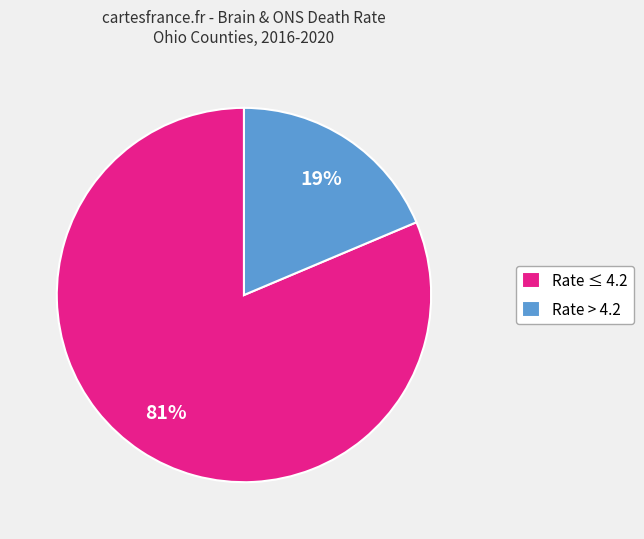

Which category has the smallest portion of the pie?

Rate > 4.2